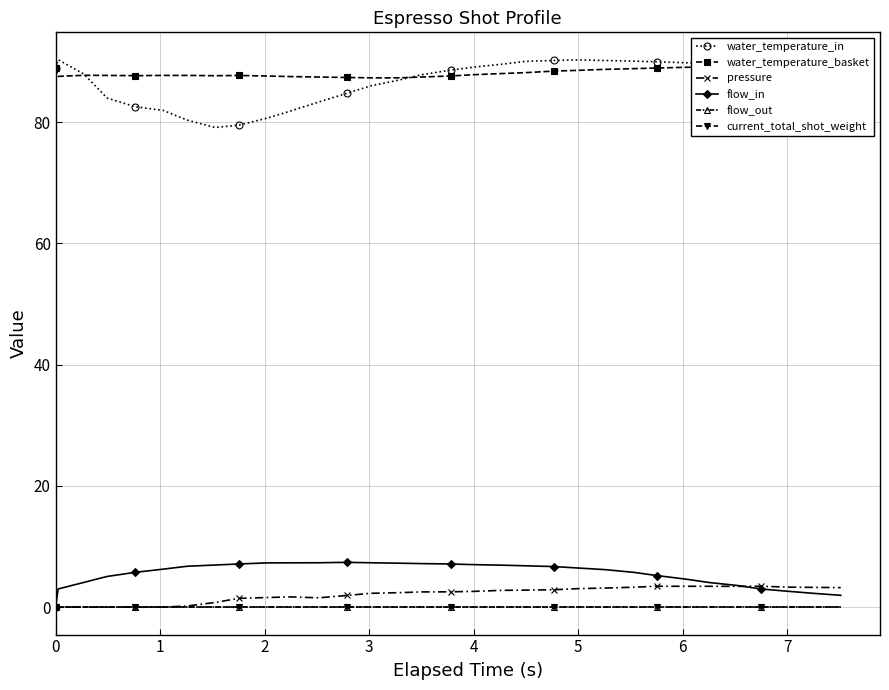

What is the highest value of the water_temperature_in series?

90.3